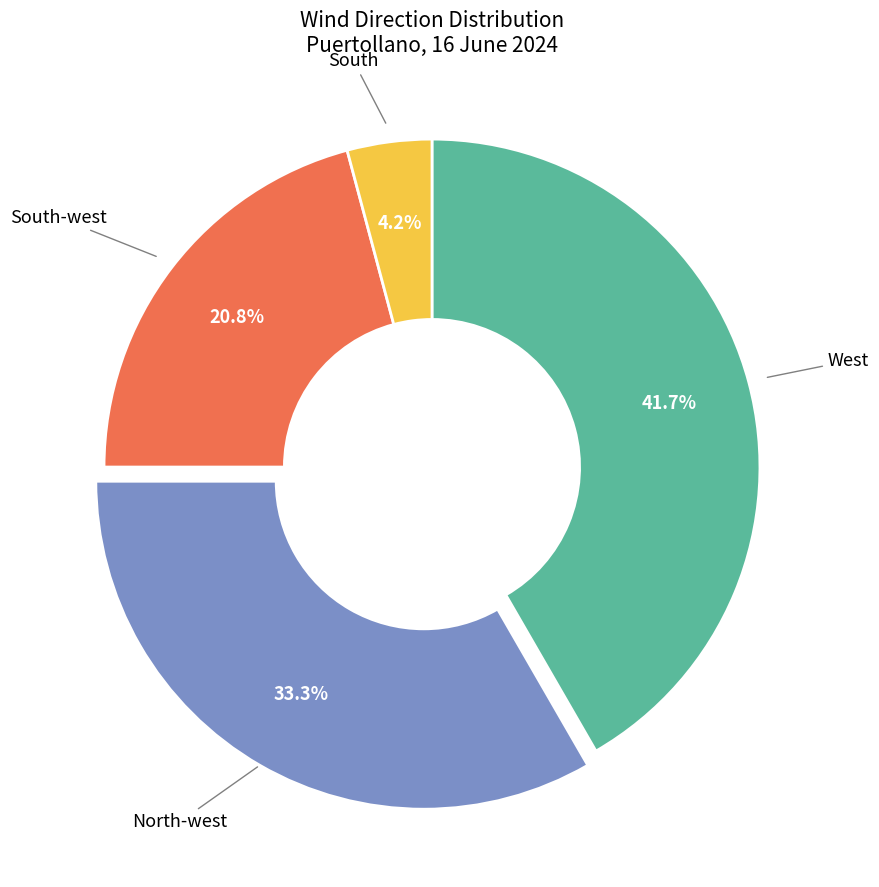

Is there any slice that represents more than half of the pie?

No